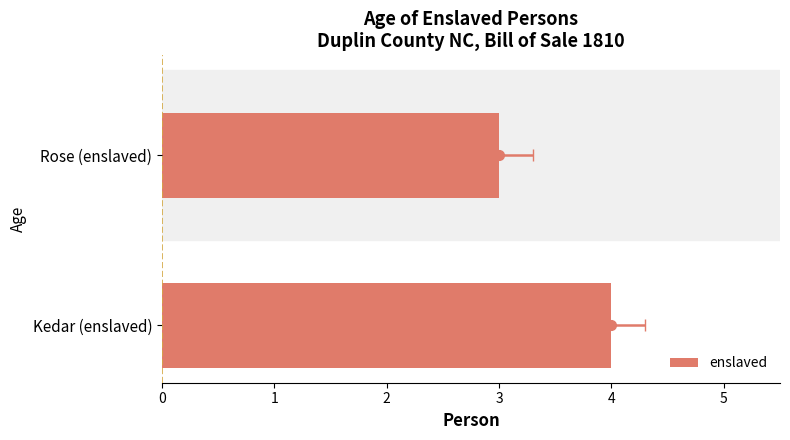

What is the change in value from Kedar (enslaved) to Rose (enslaved)?

-1